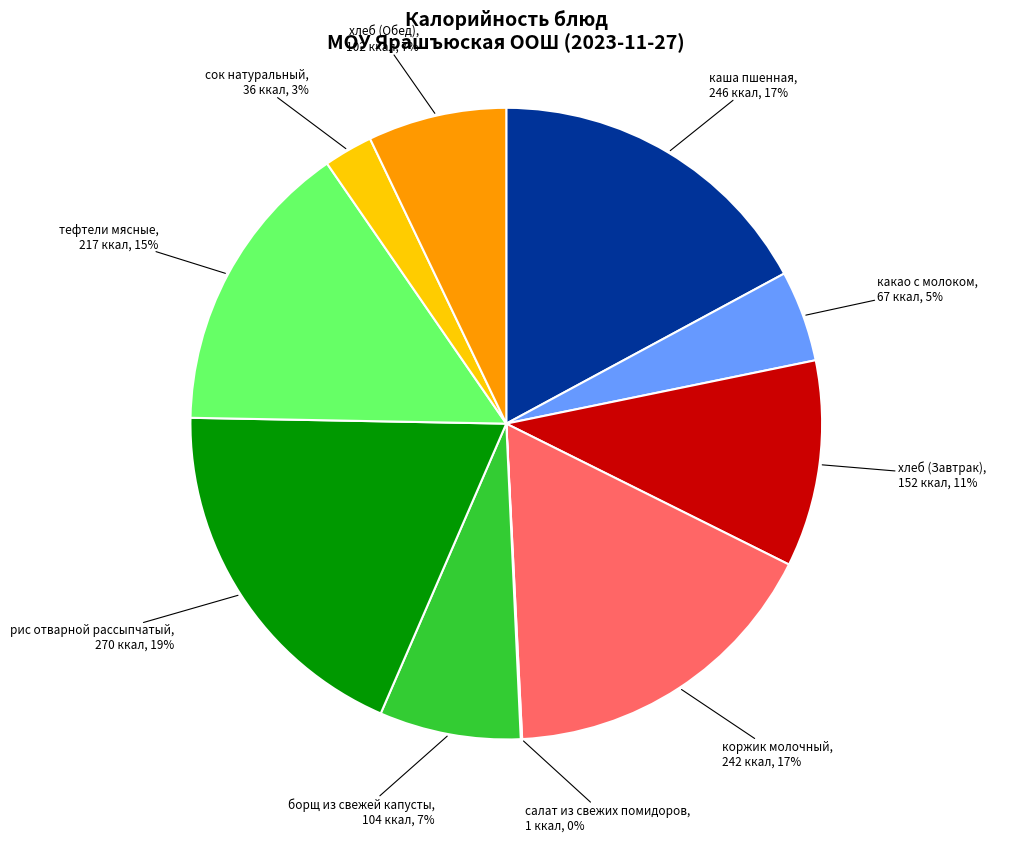

Is there any slice that represents more than half of the pie?

No